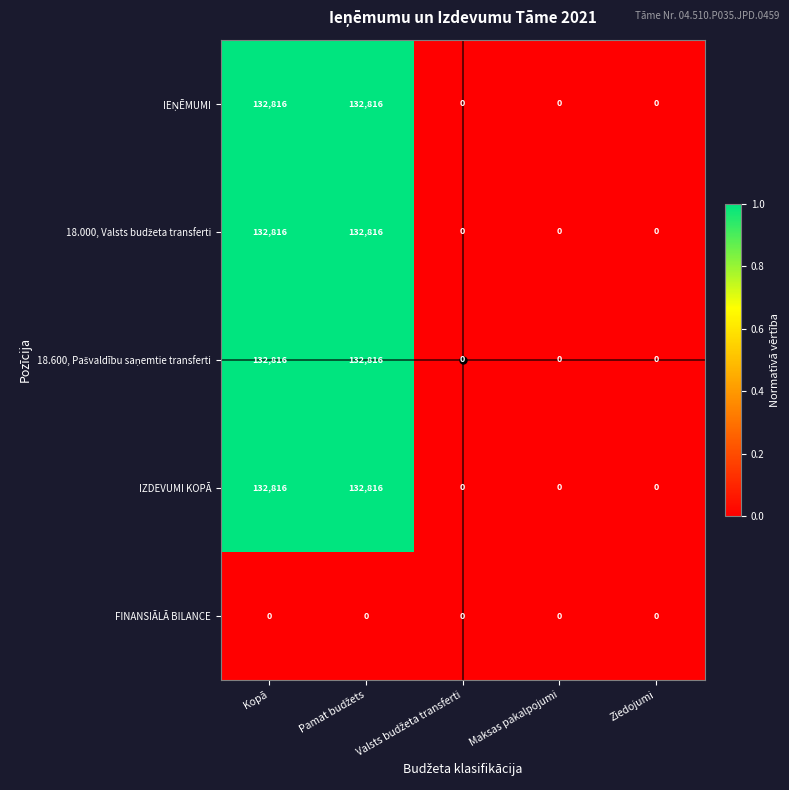

What is the difference between the maximum and minimum values in the IZDEVUMI KOPĀ series?

132816